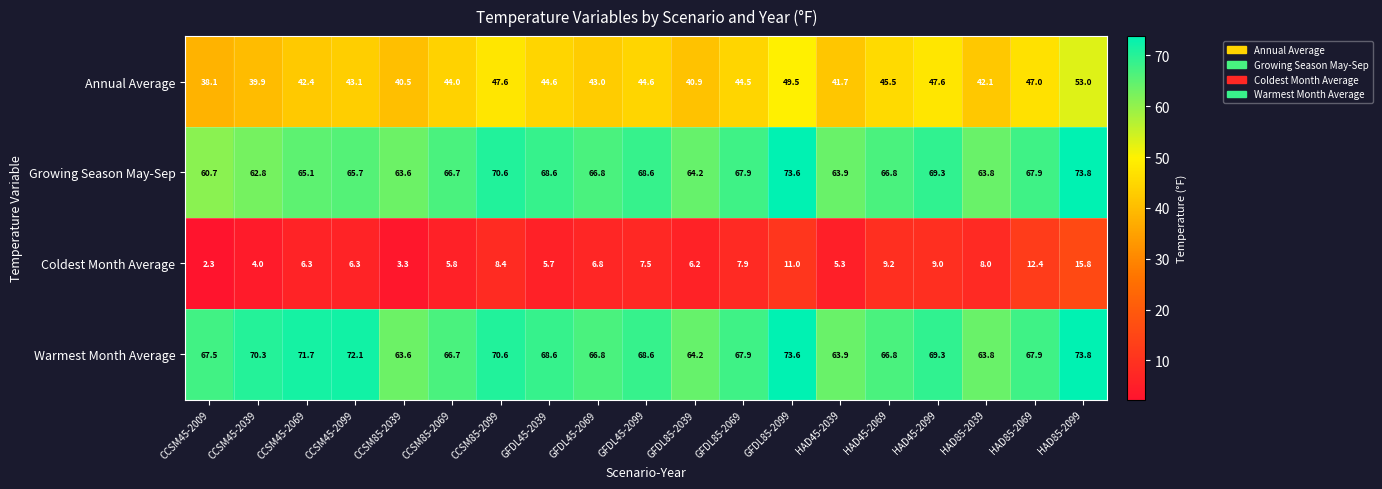

At which category does the chart reach its peak across all series?

HAD85-2099